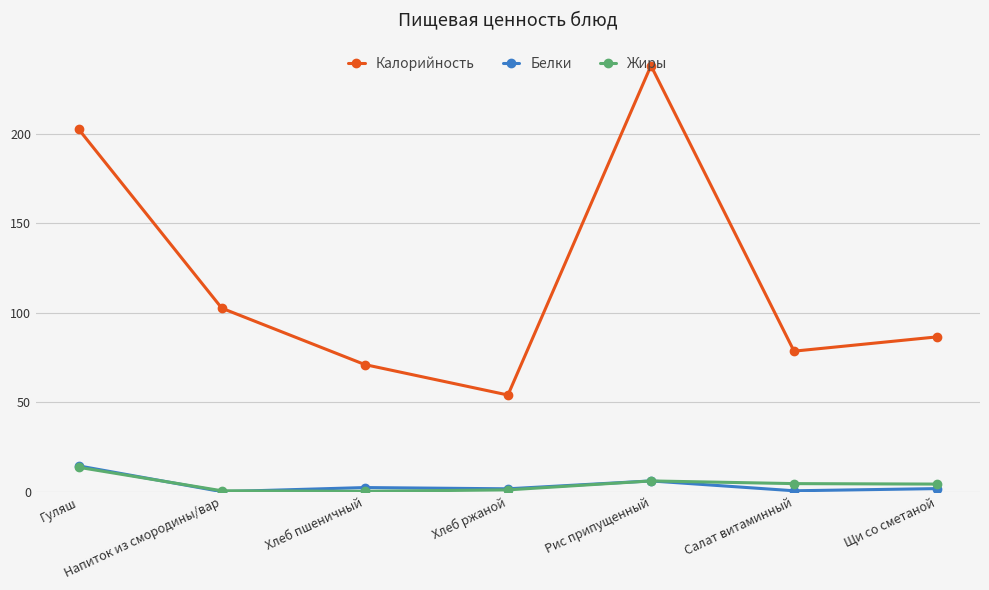

What is the total value across all series at Хлеб ржаной?

56.6